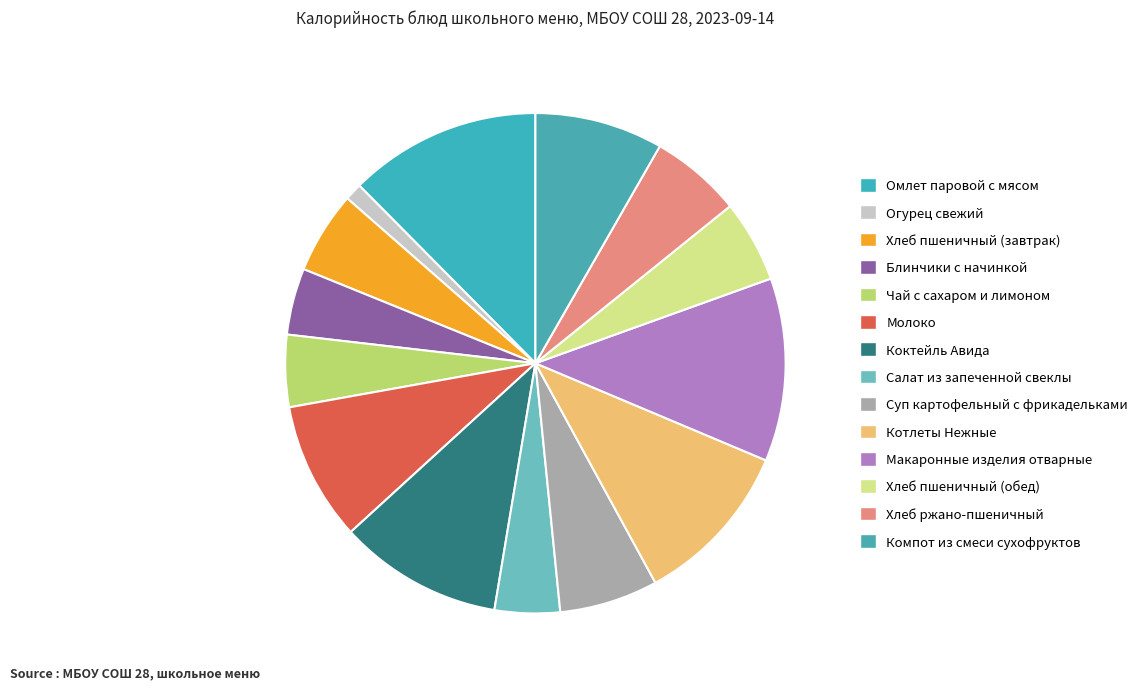

Count the number of slices in the pie.

14